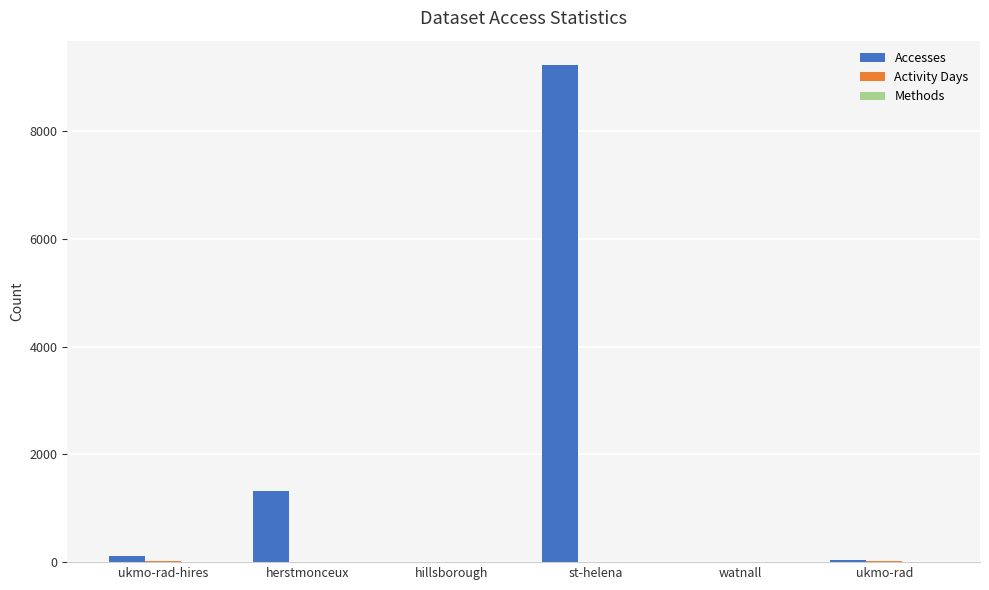

At which category is the sum across all series the highest?

st-helena